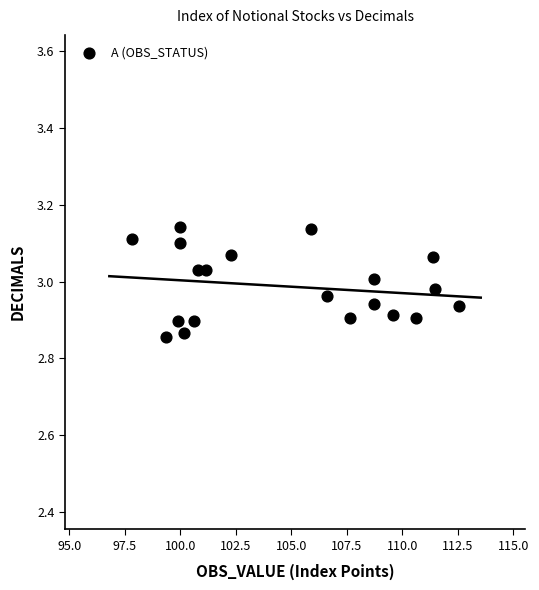

What is the range of X values (max minus min)?

14.7